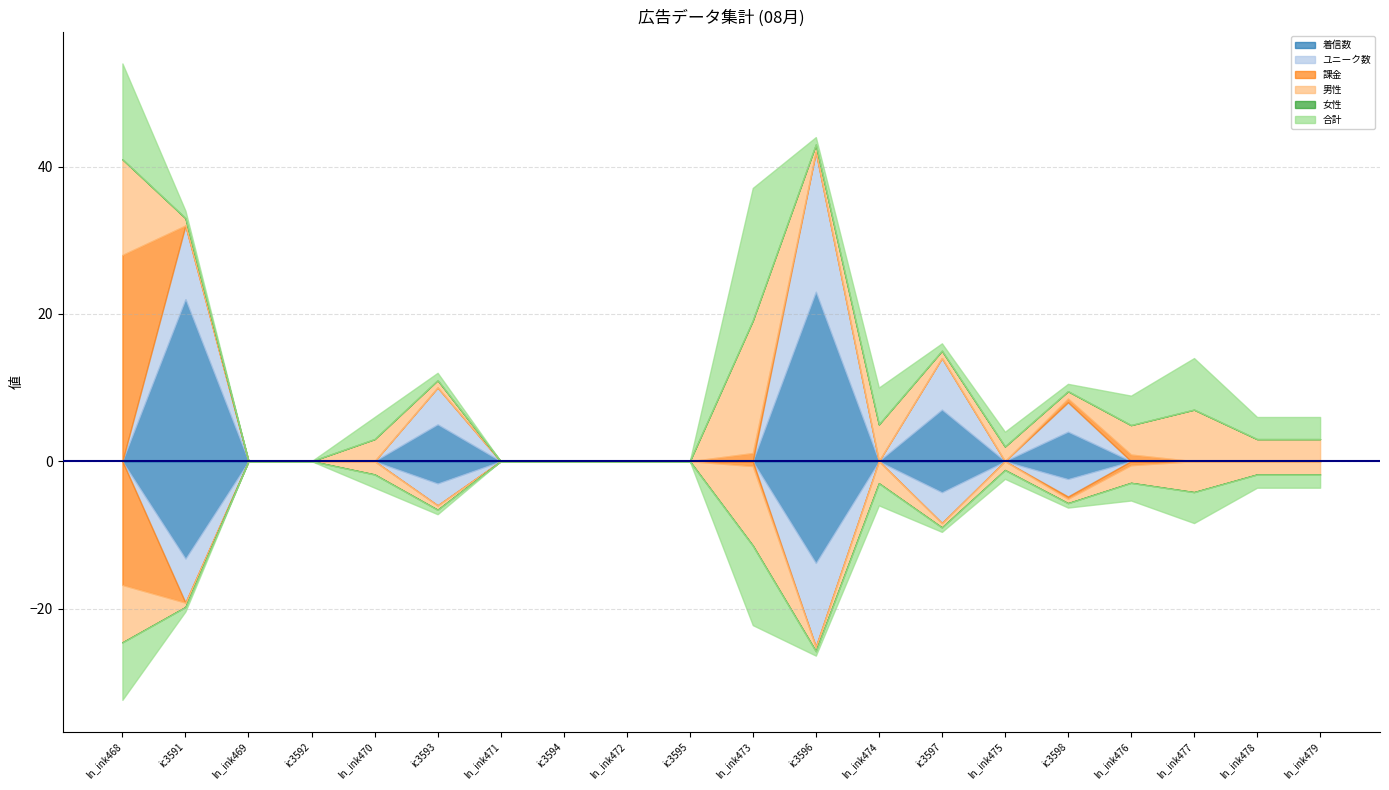

True or false: 男性 and ユニーク数 cross at least once.

True